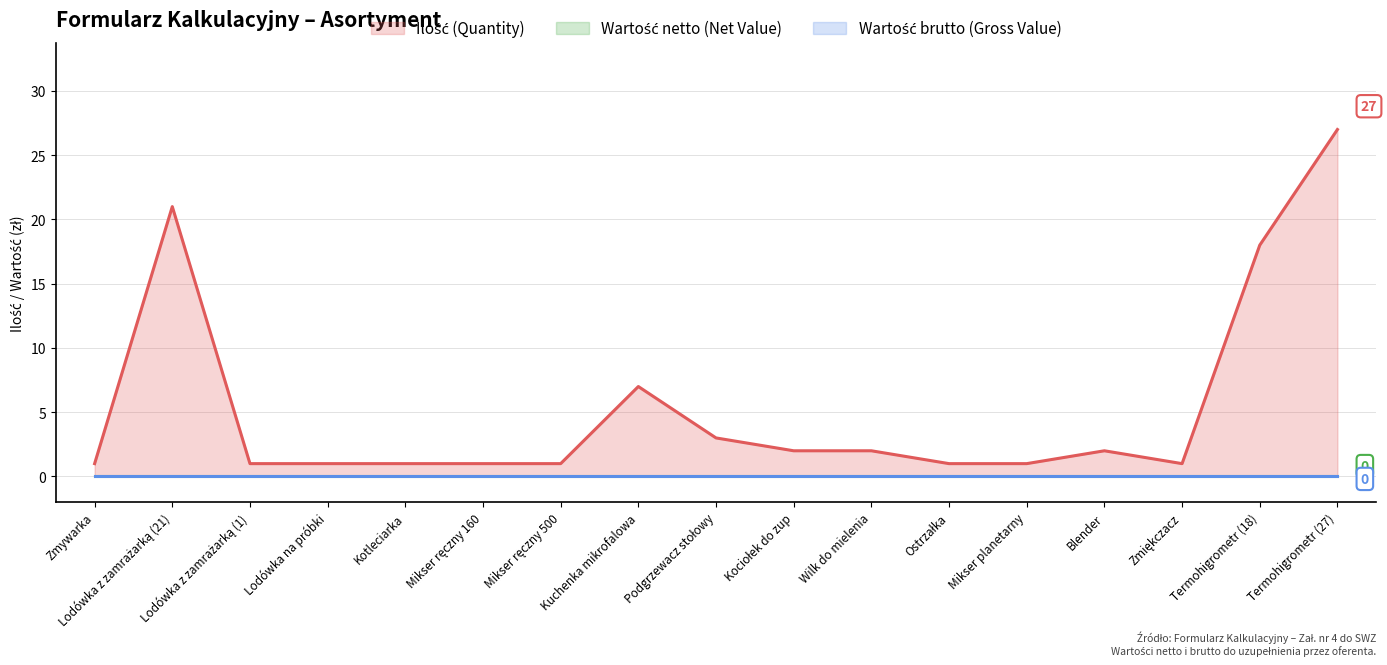

True or false: Ilość (Quantity) and Wartość netto (Net Value) cross at least once.

False